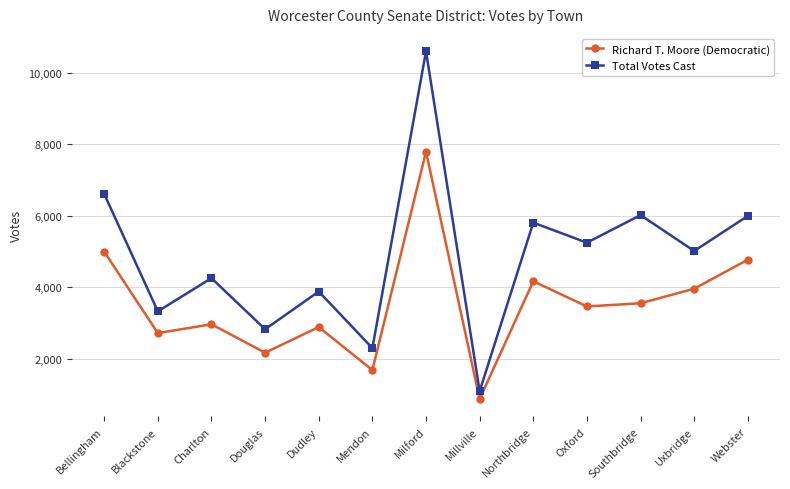

Where is the first local maximum for Richard T. Moore (Democratic)?

Charlton